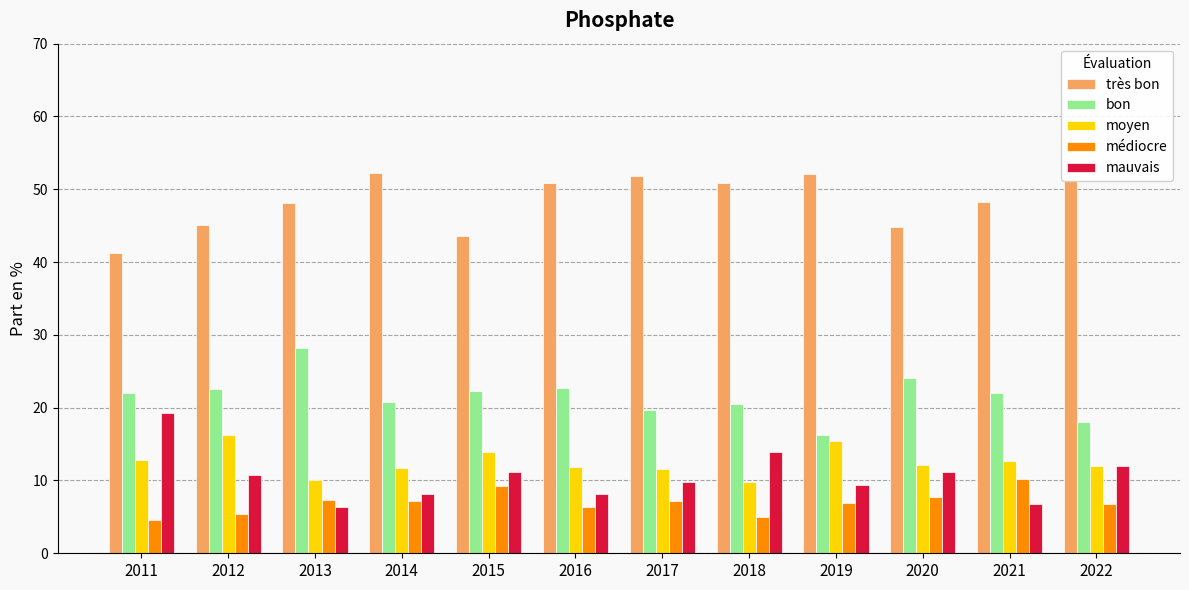

Which series has the largest total across all categories?

très bon